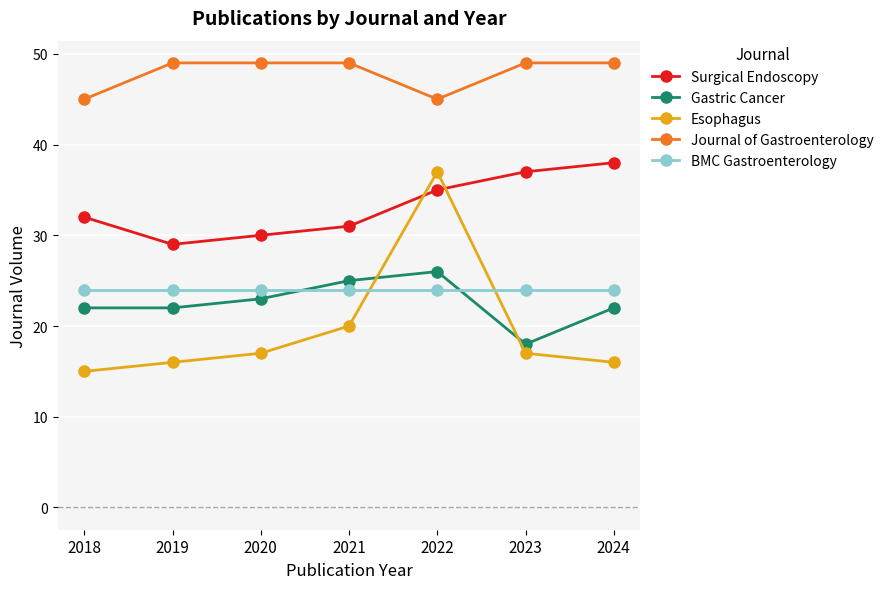

True or false: Journal of Gastroenterology has a value of 45 at 2022.

True